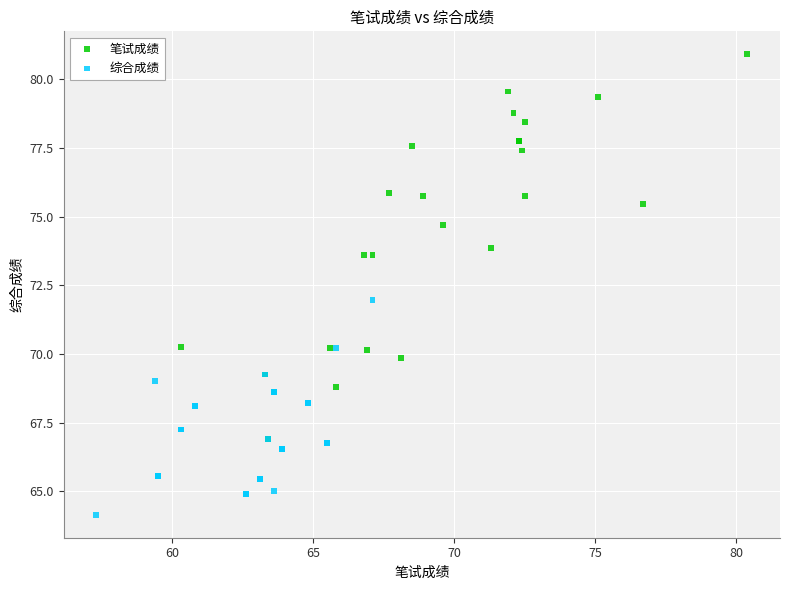

Which series contains the highest Y value?

笔试成绩